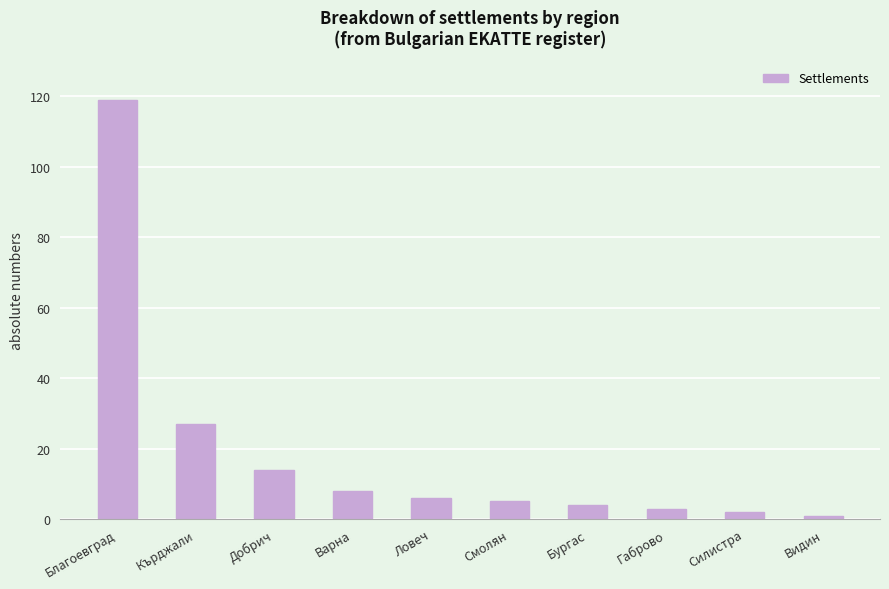

What position from the left is Видин?

10